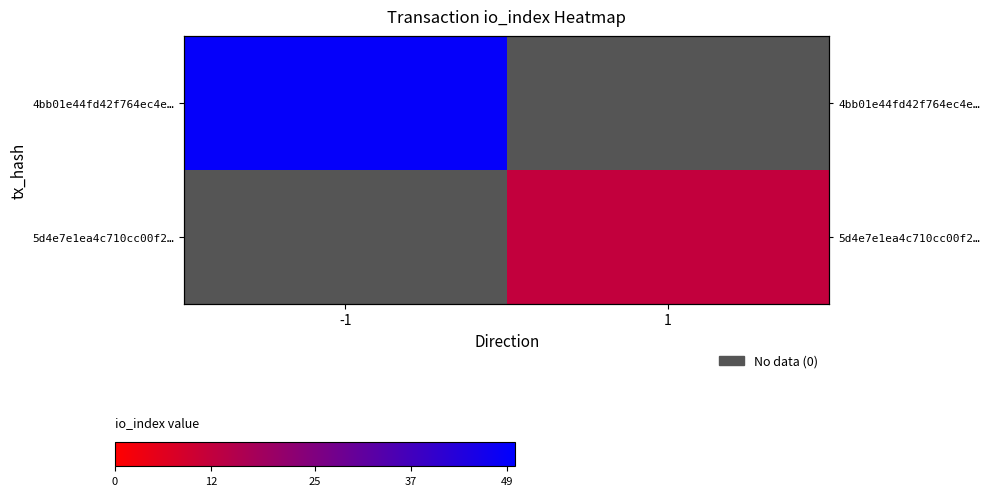

Is it true that 5d4e7e1ea4c710cc00f2… equals 12.0 at 1?

True